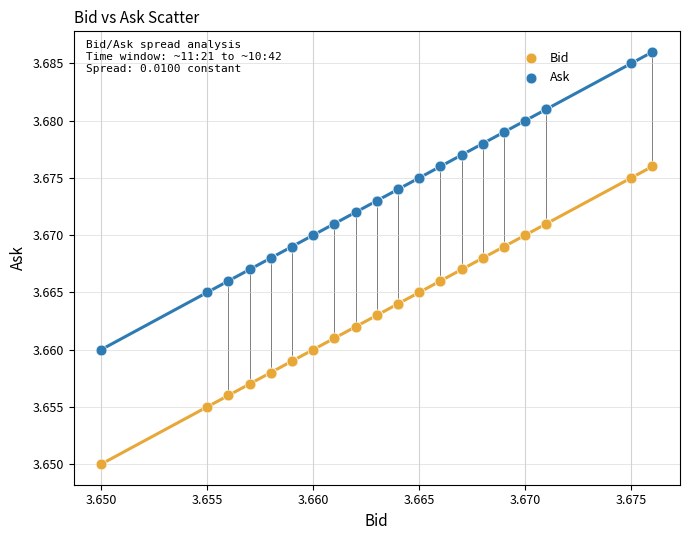

What are all the series names shown in the legend?

Bid, Ask